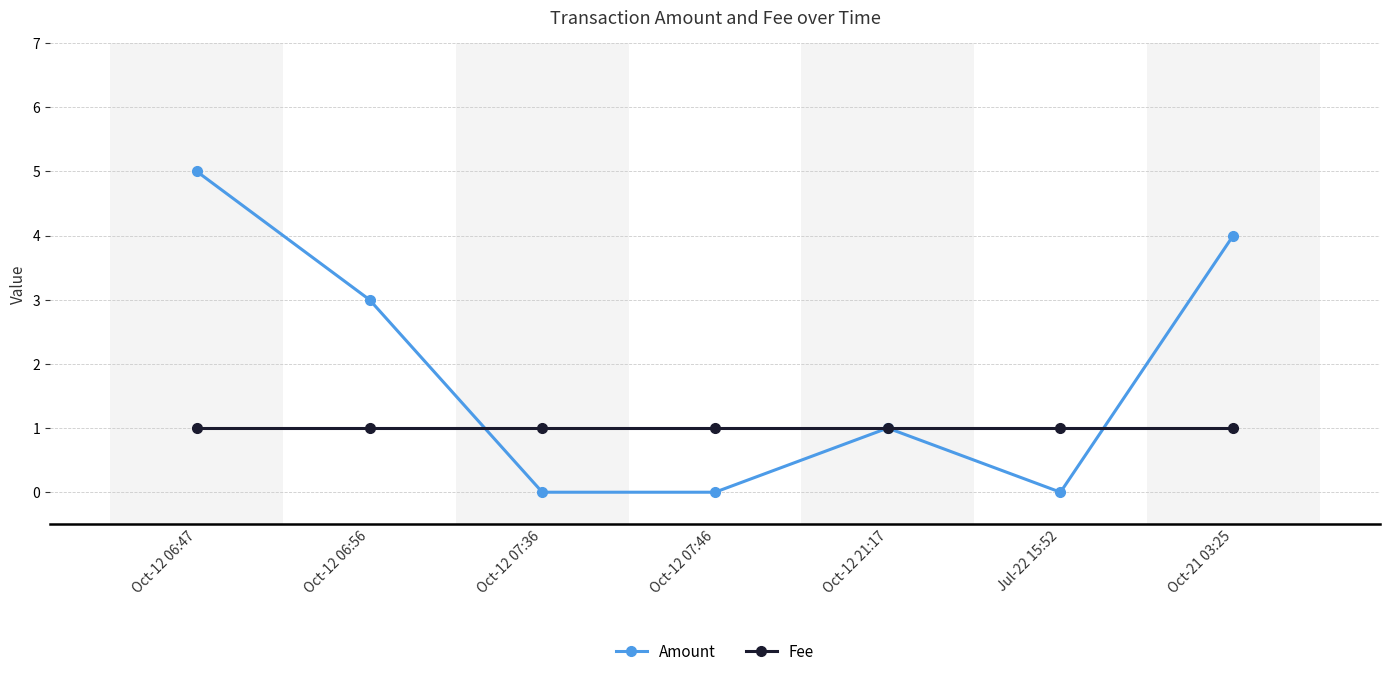

What position from the right is Oct-21 03:25?

1